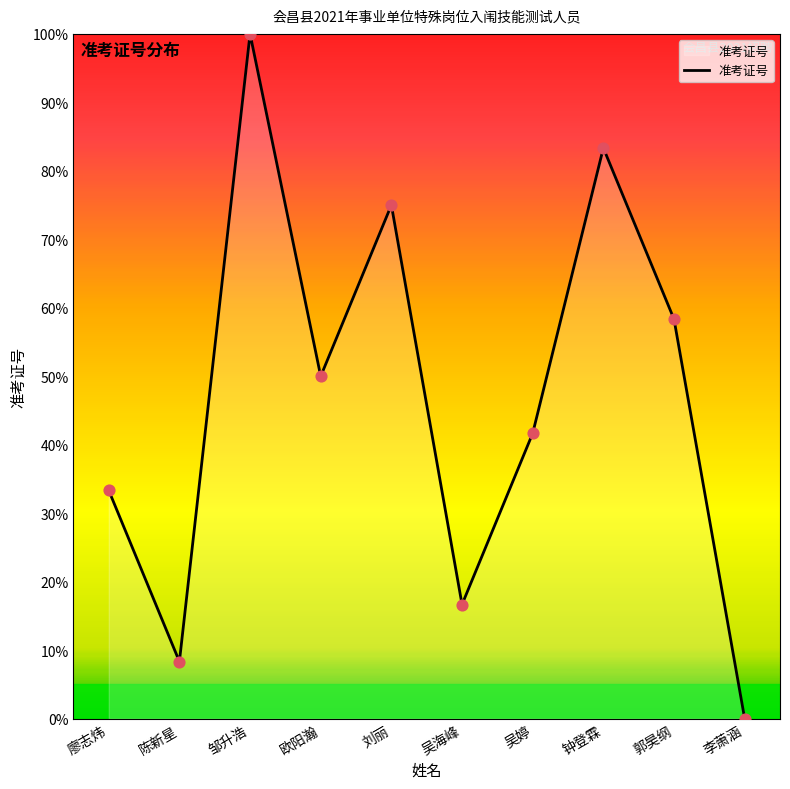

Approximately how many times larger is the value at 吴海峰 compared to 邹升浩?

0.2